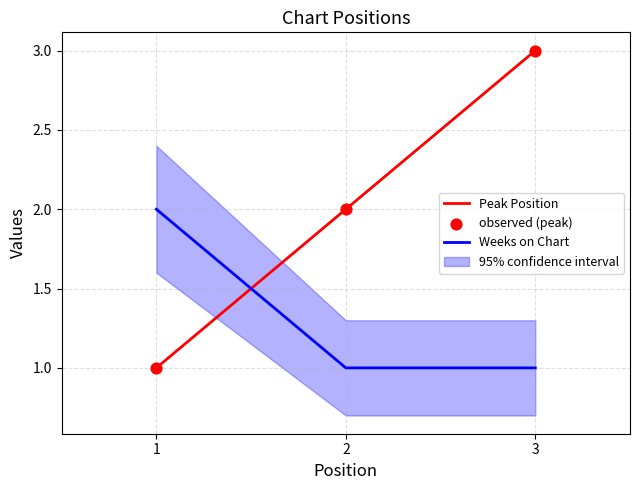

What are all the series names shown in the legend?

Peak Position, Weeks on Chart, observed (peak)